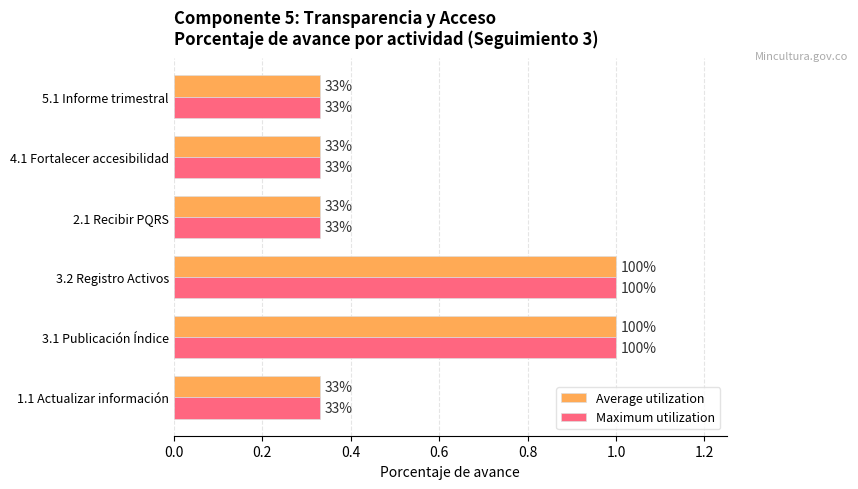

At how many categories does at least one series exceed 0?

6